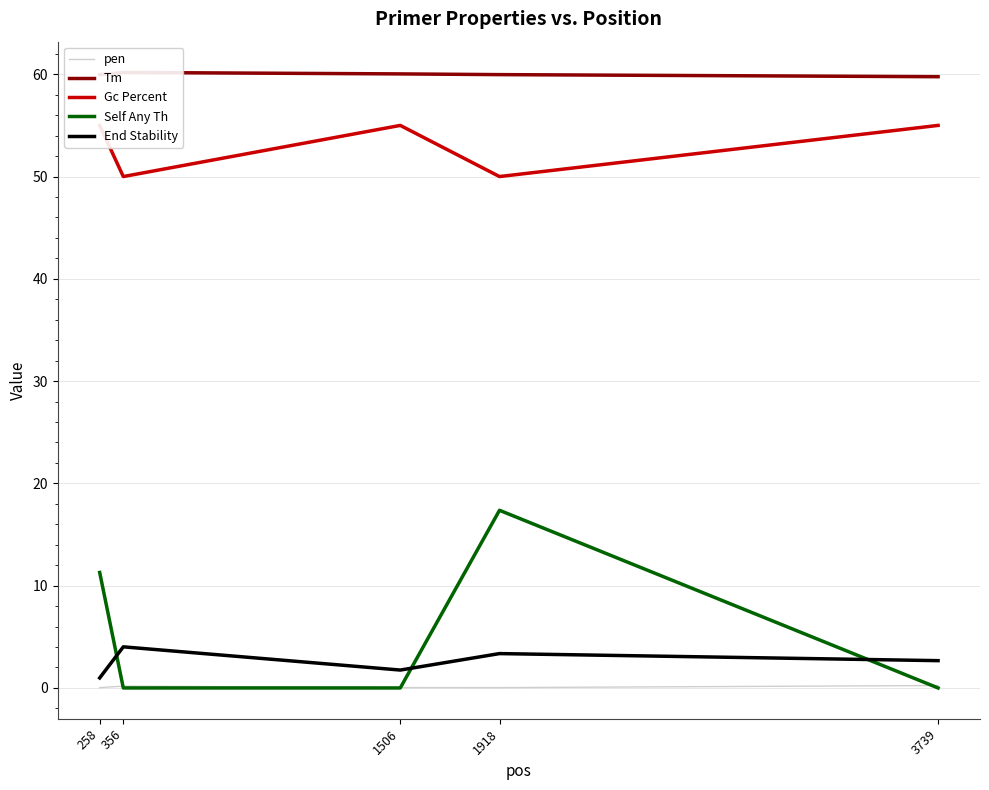

Which series has the widest spread of values?

Self Any Th